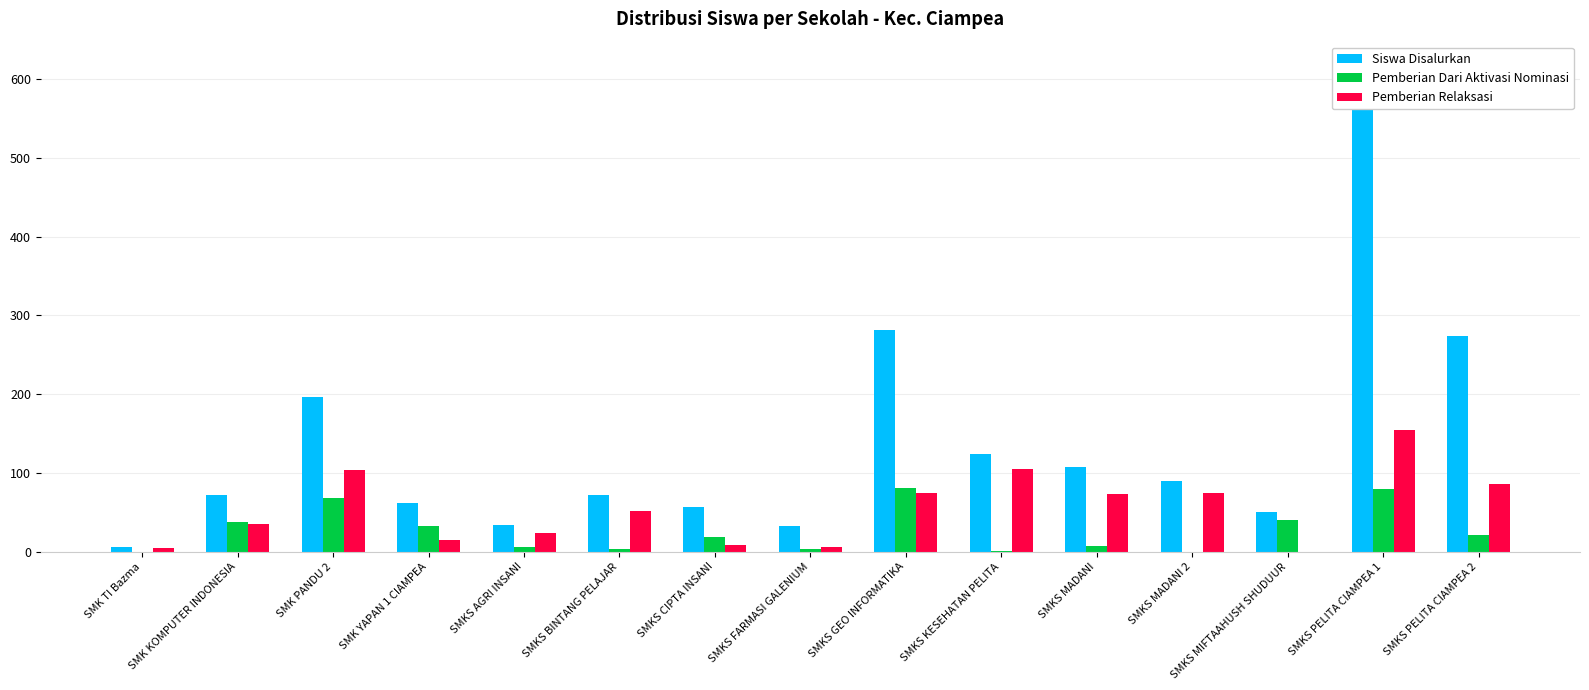

What is the difference between the highest and lowest values at SMKS MADANI 2?

90